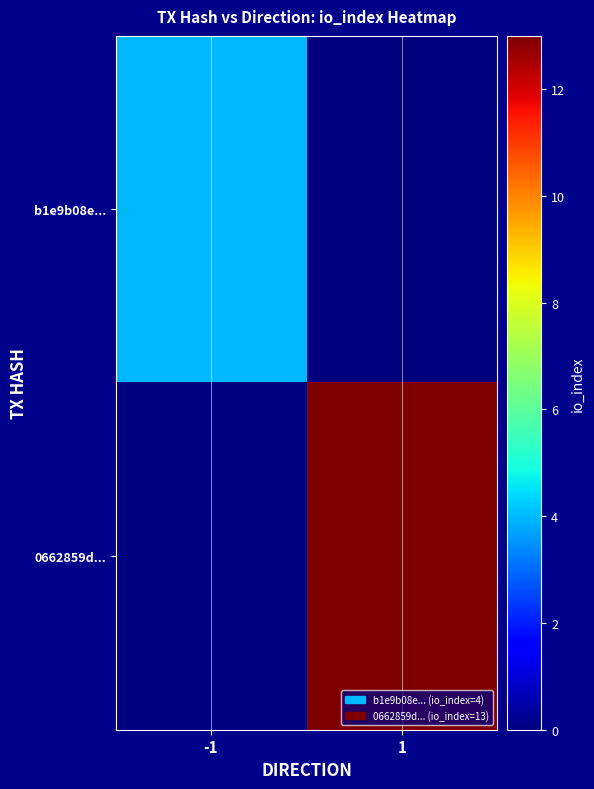

Reading right to left, what are all the values shown in this chart?

b1e9b08e...: 1=0	-1=4
0662859d...: 1=13	-1=0